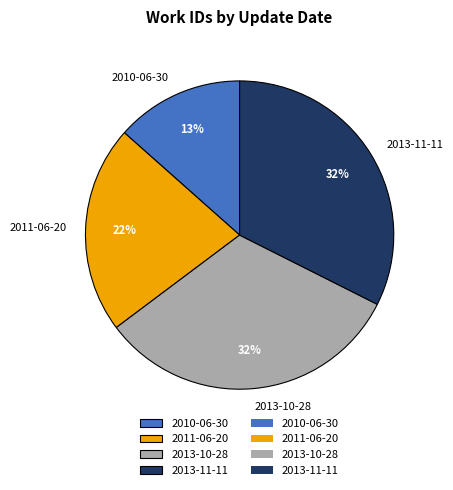

Which has a higher value, 2011-06-20 or 2013-10-28?

2013-10-28